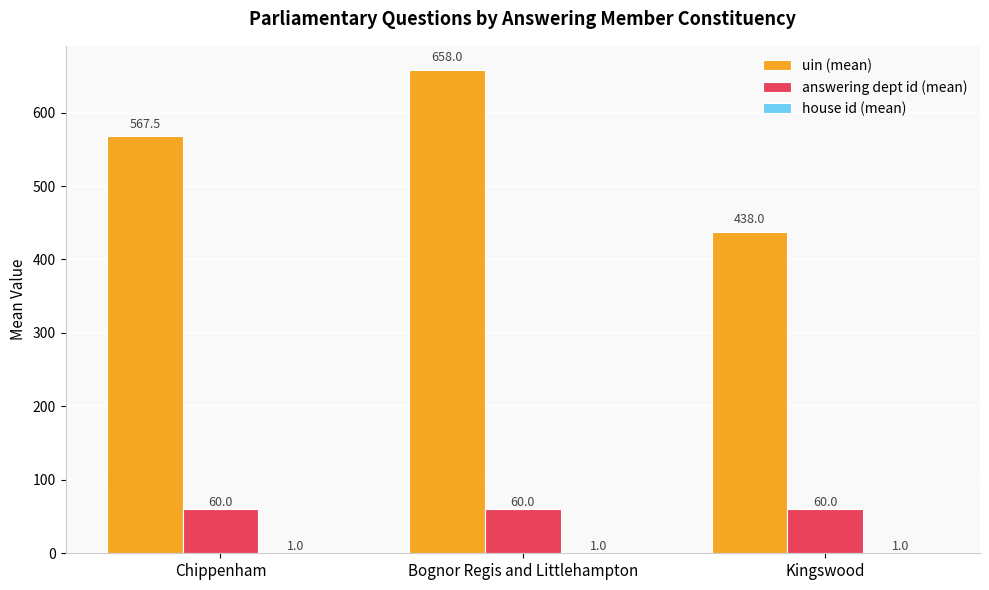

At which category is the sum across all series the highest?

Bognor Regis and Littlehampton